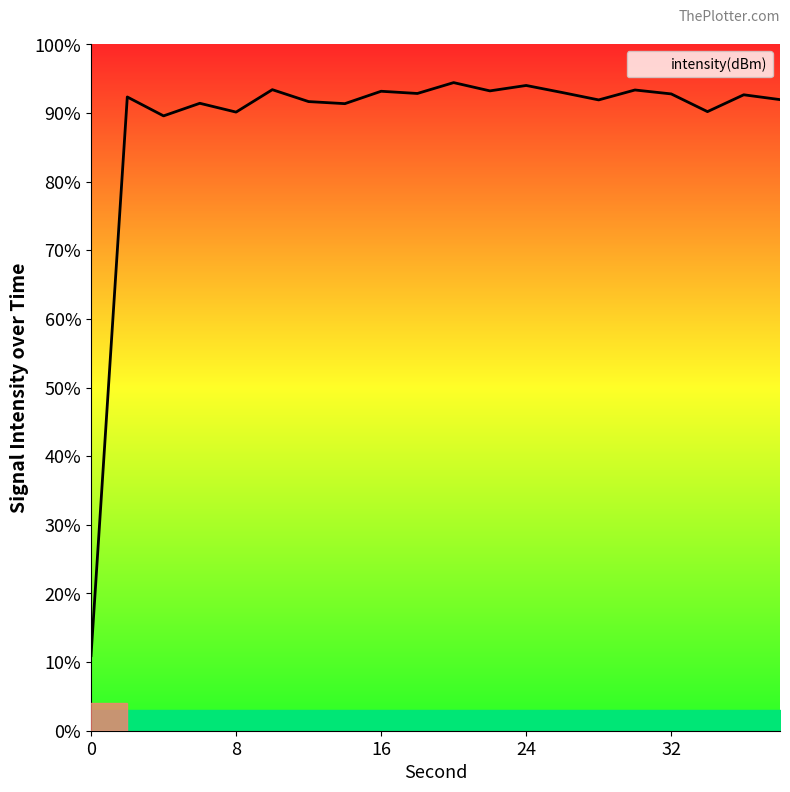

Which has a higher value, 8 or 18?

18